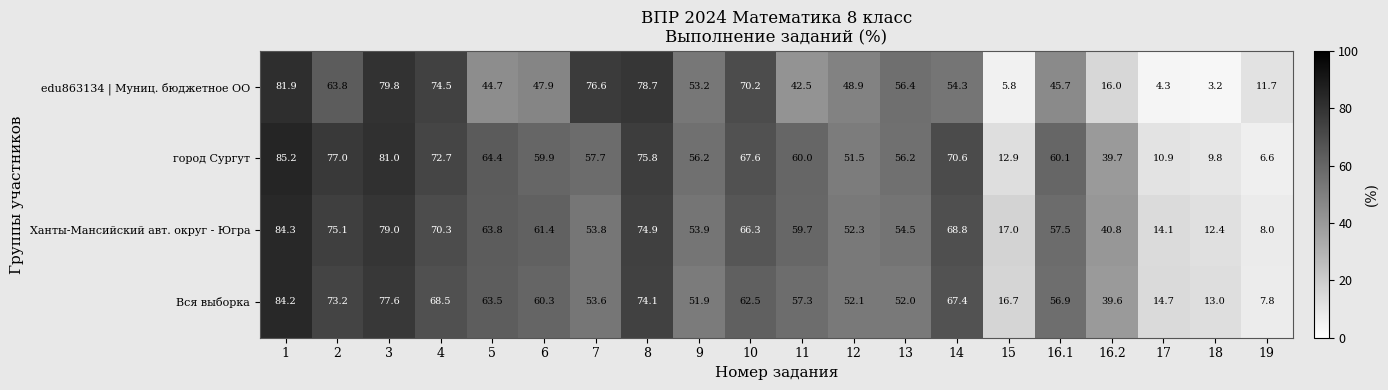

What is the greatest value displayed?

85.2